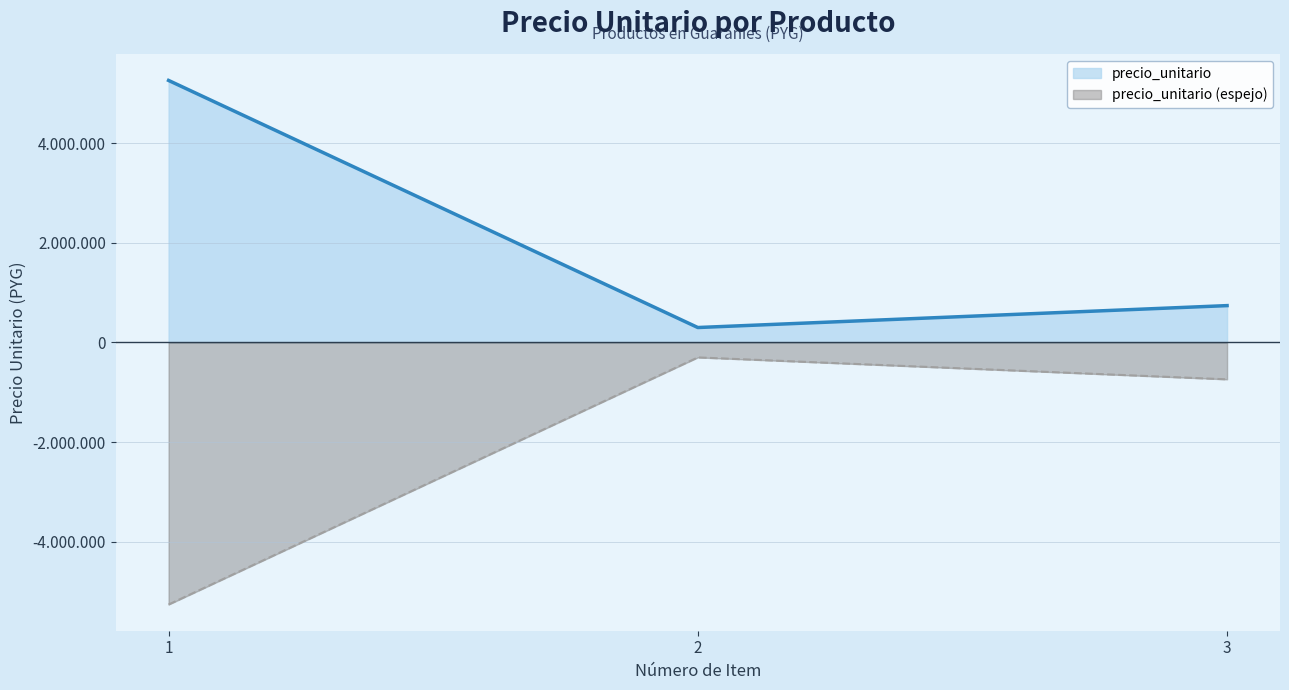

Which category has the lowest value across all series?

2